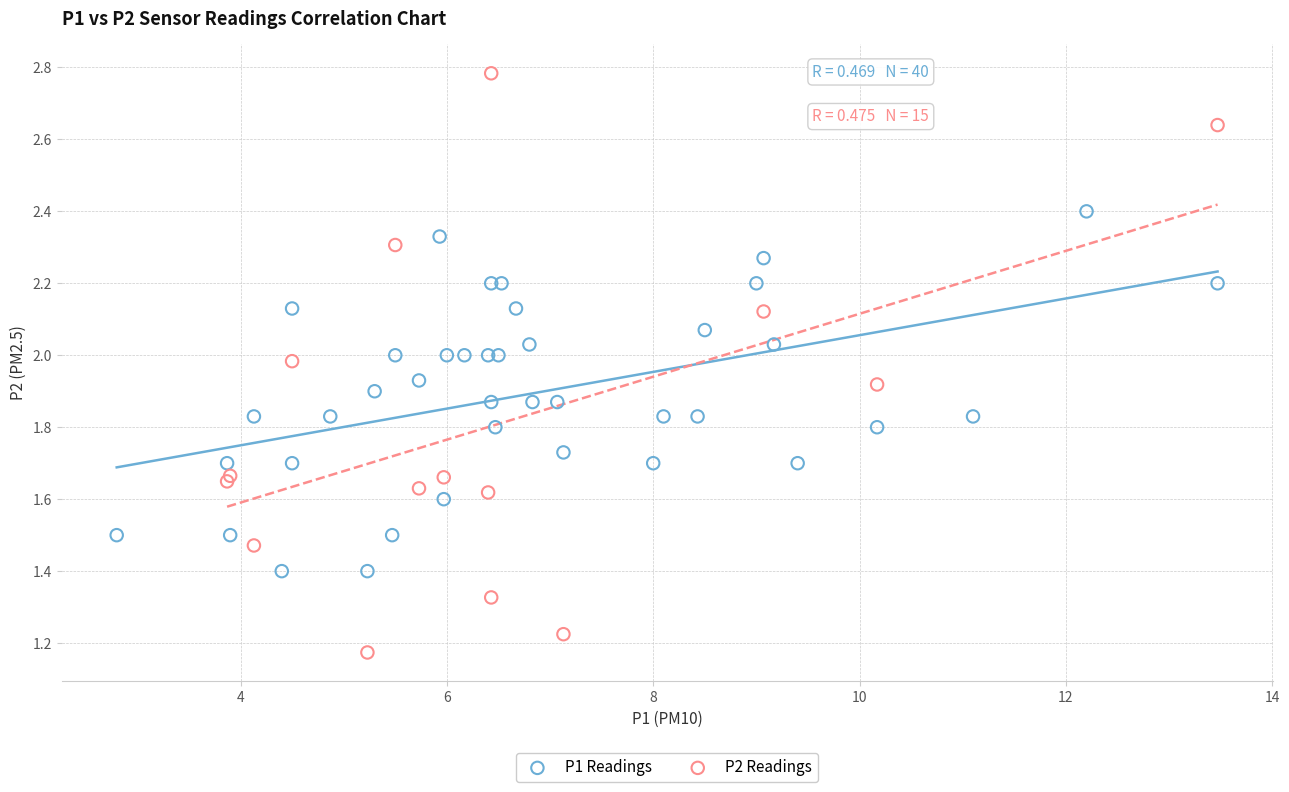

Which series reaches the minimum Y coordinate?

P2 Readings